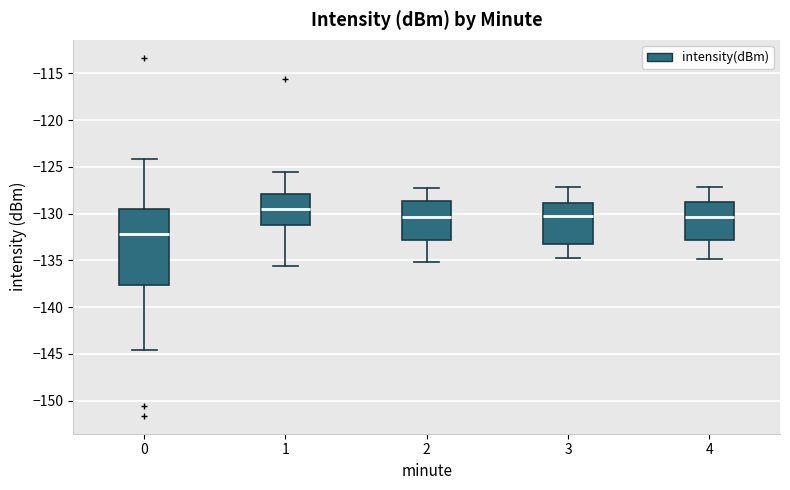

Which box has the highest median line?

1